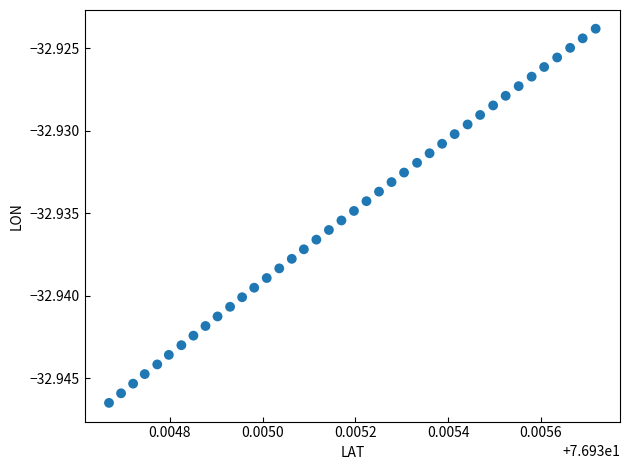

How many points are shown in the scatter plot?

40